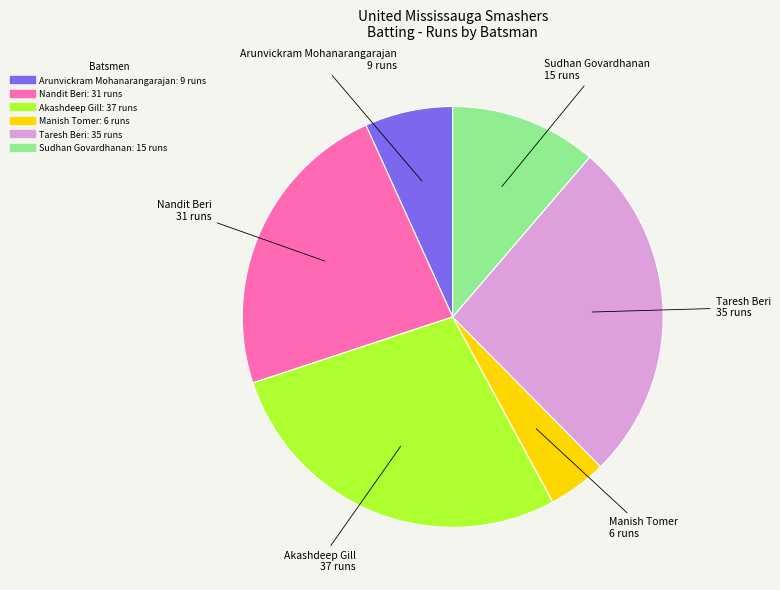

Is there any slice that represents more than half of the pie?

No